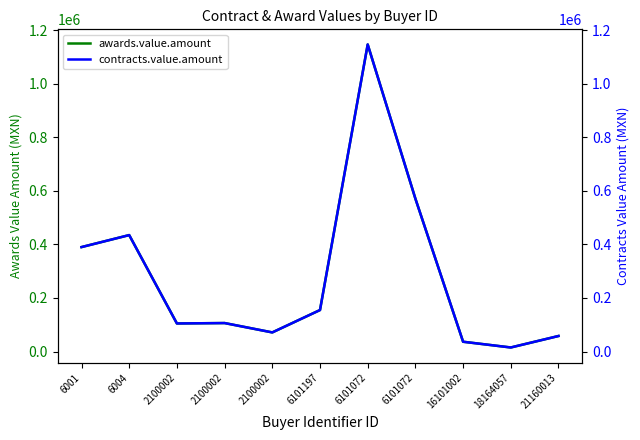

Does the chart have visible grid lines?

No